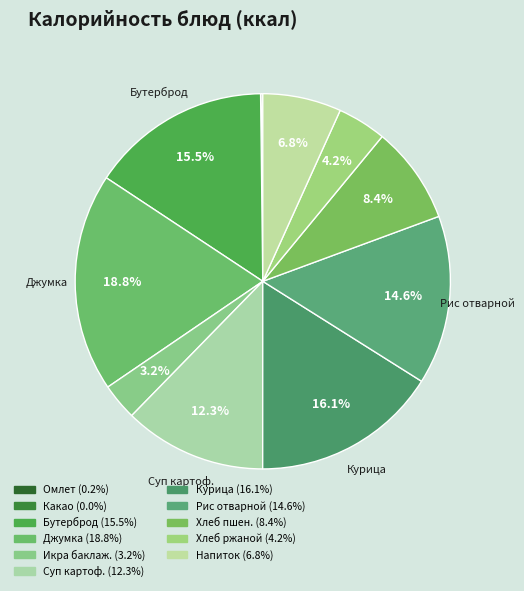

Count the number of slices in the pie.

11